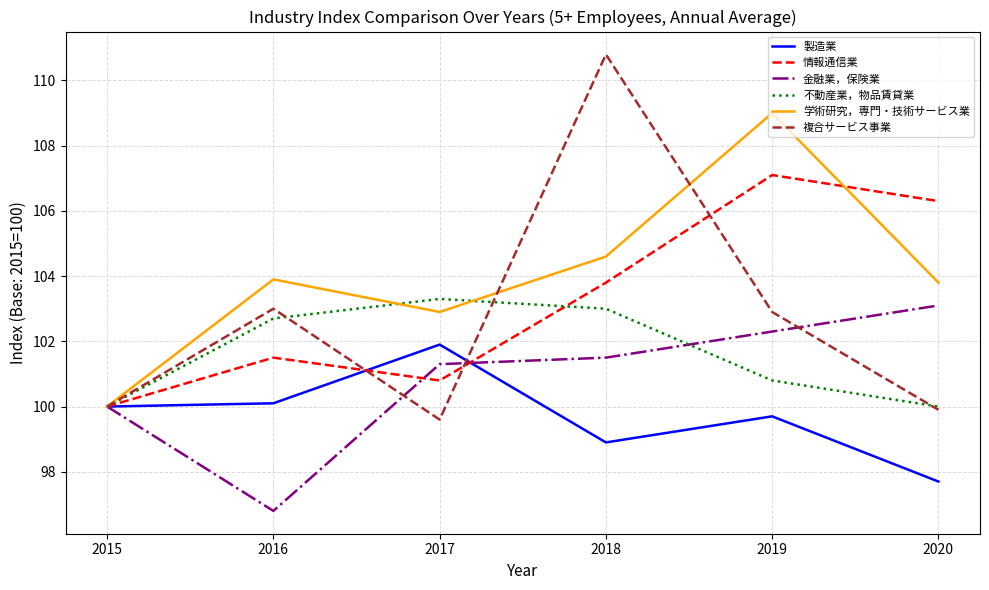

True or false: 情報通信業 has a value of 131.4 at 2015.

False